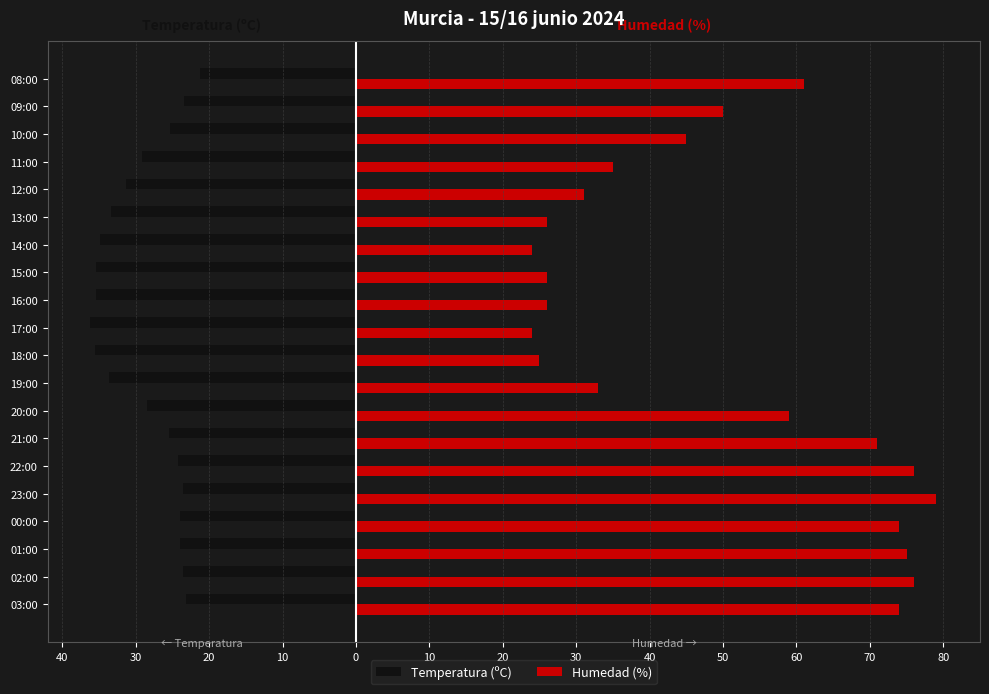

What is the smallest value displayed?

-36.2